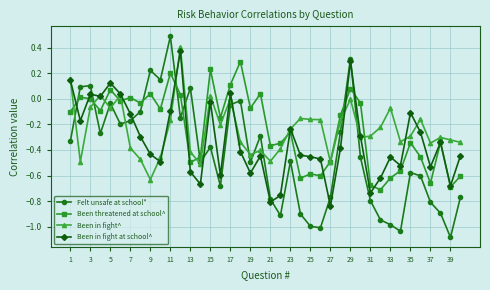

What is the maximum value for Felt unsafe at school*?

0.5